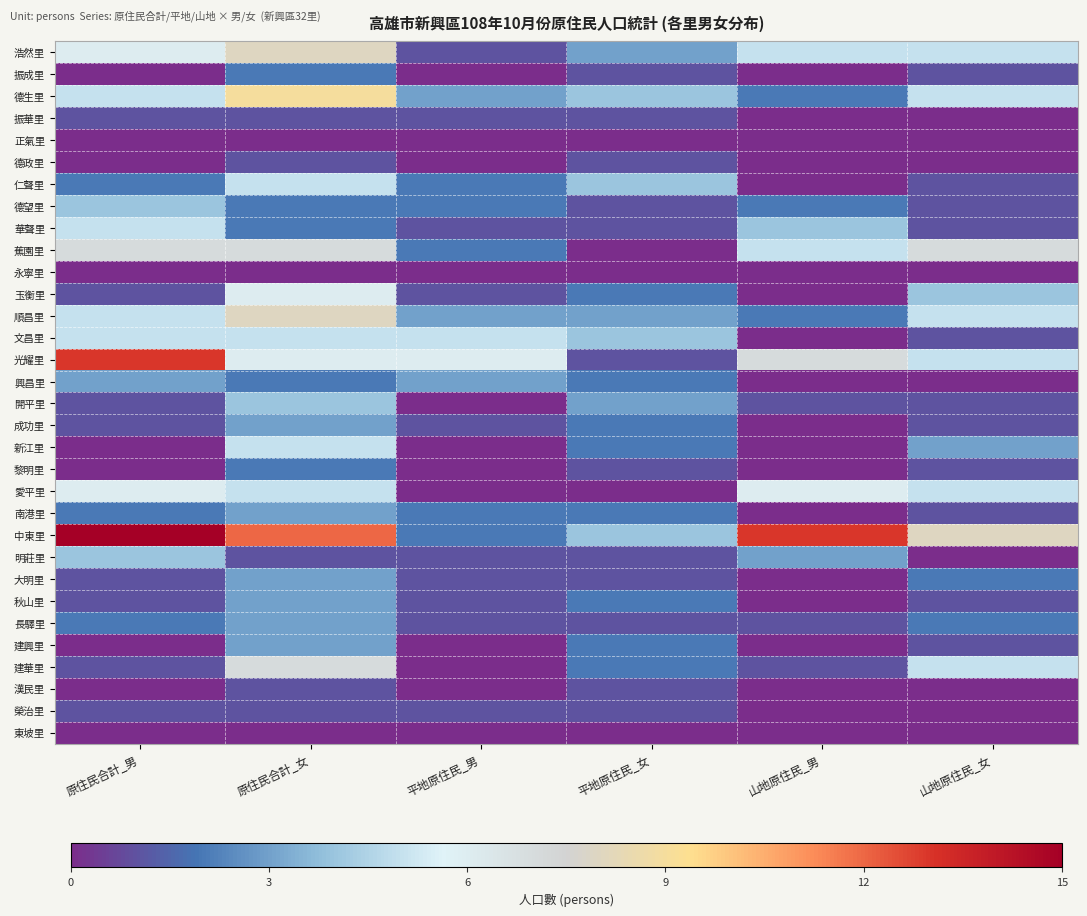

What is the total value across all series at 原住民合計_女?

120